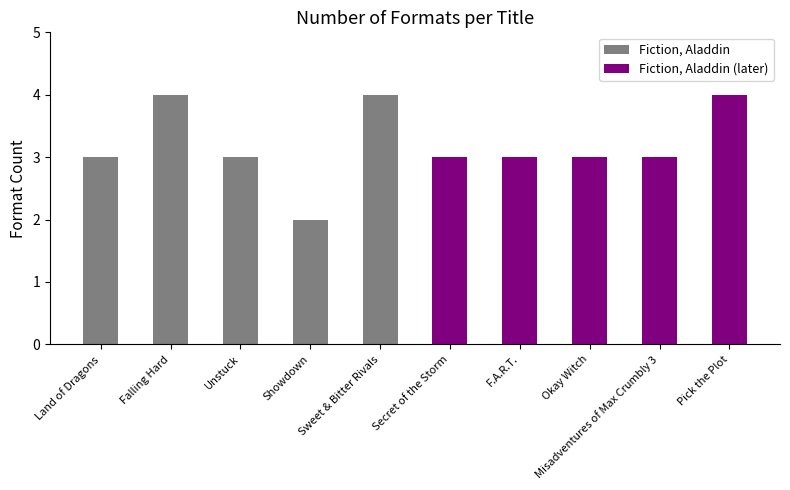

List the series in order of their peak value, highest first.

Fiction, Aladdin, Fiction, Aladdin (later)